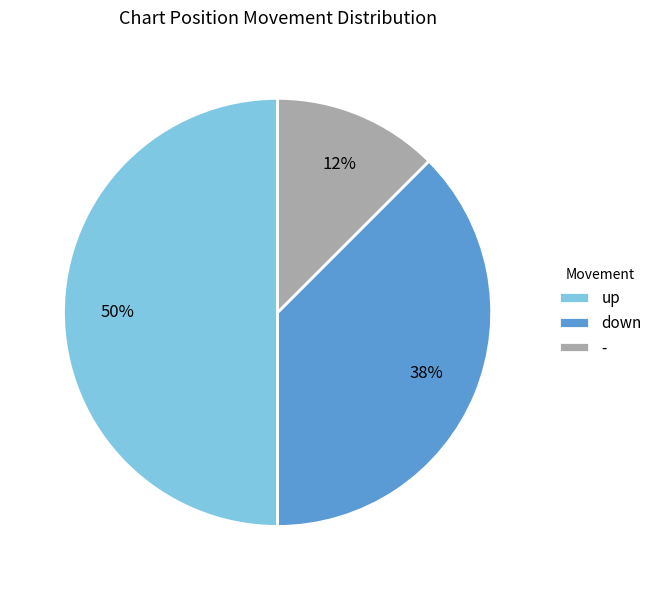

Which has a higher value, up or -?

up